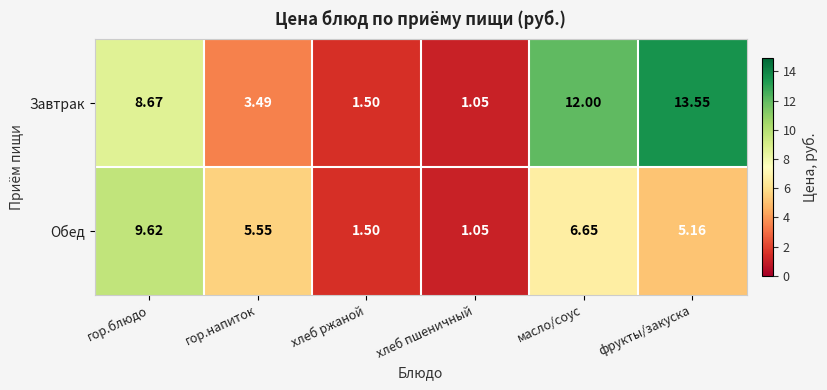

At how many categories does at least one series exceed 11?

2